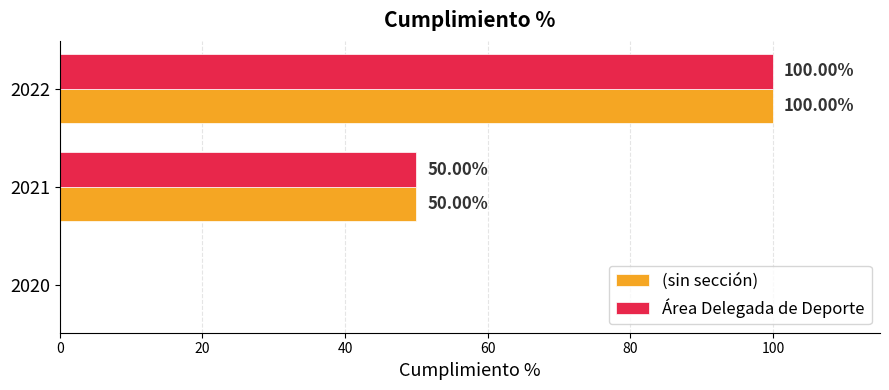

At which category is the sum across all series the highest?

2022